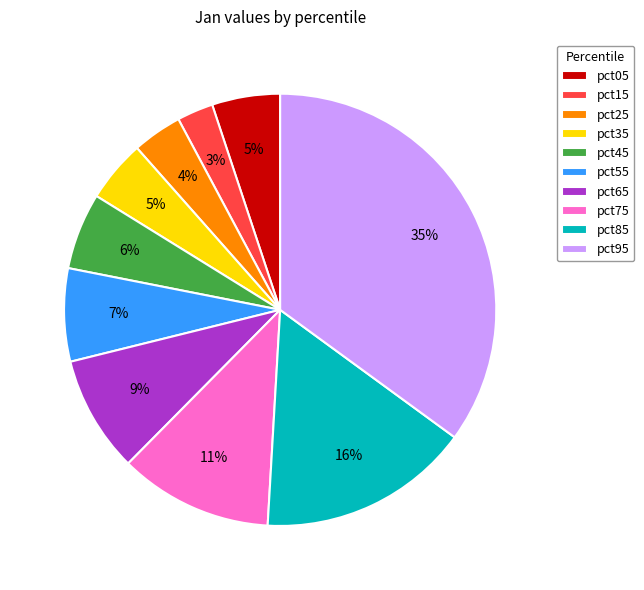

Does any single category account for the majority?

No